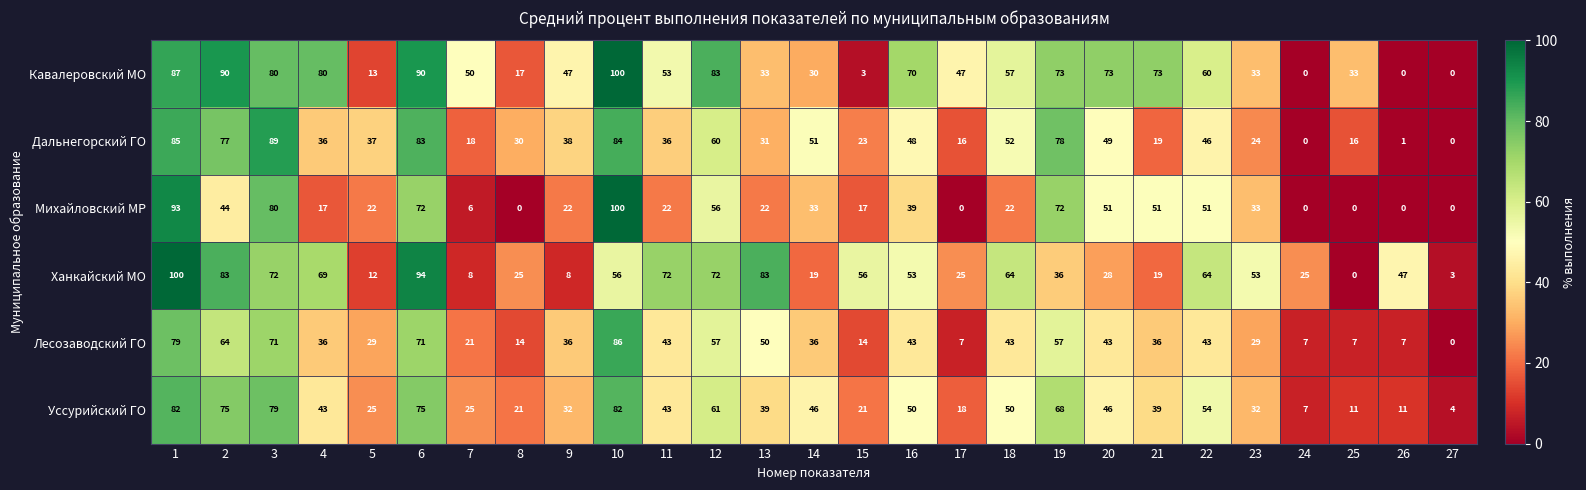

How many series are shown in this chart?

6